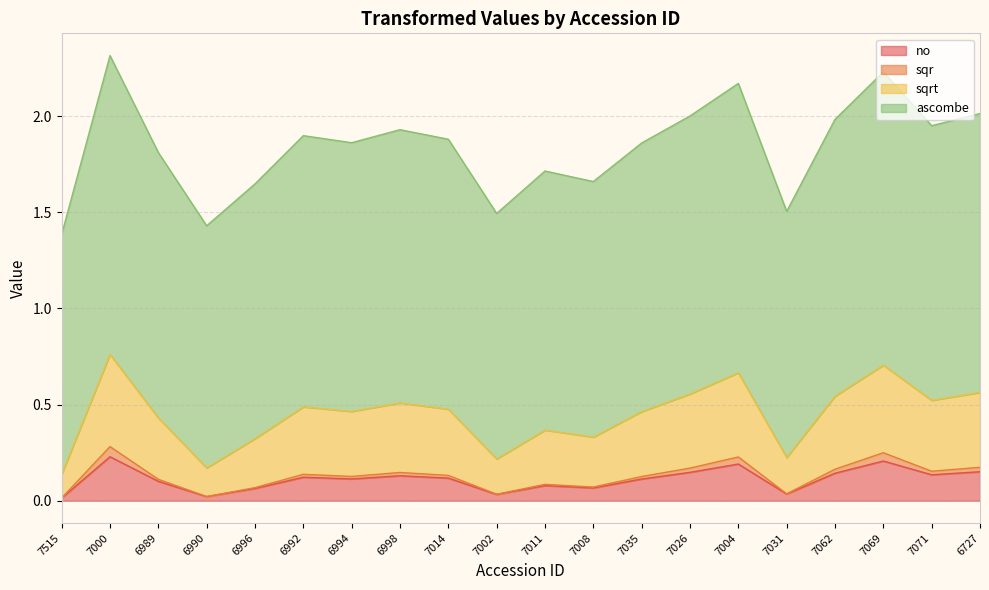

The value of ascombe at 7000 is 2.3. True or false?

True